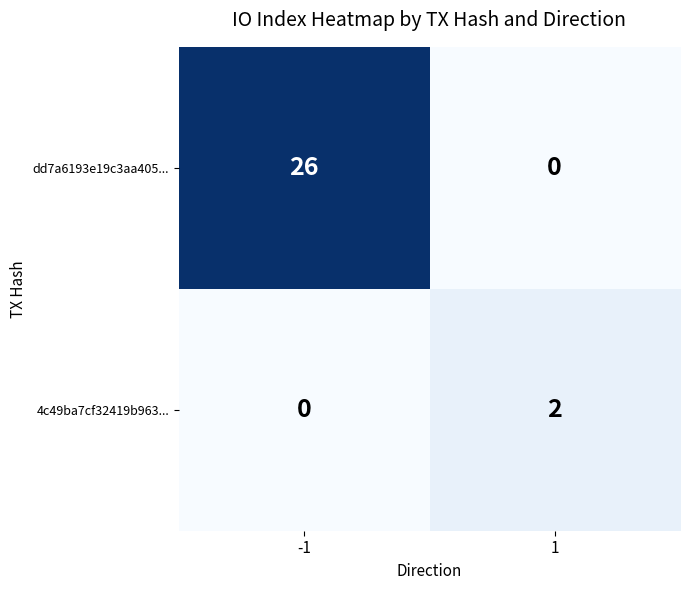

True or false: 4c49ba7cf32419b963... has a value of -1 at -1.

False